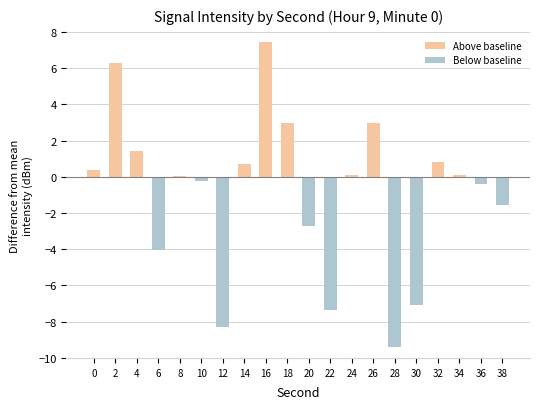

Which label corresponds to the largest value in the chart?

16